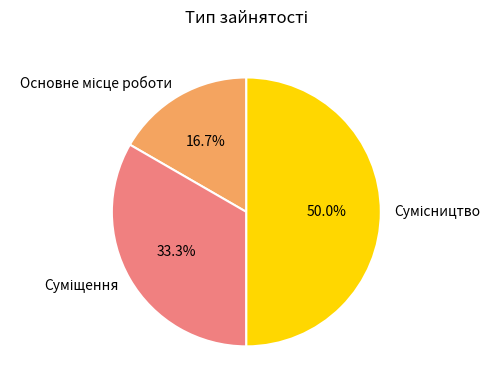

Count the number of slices in the pie.

3